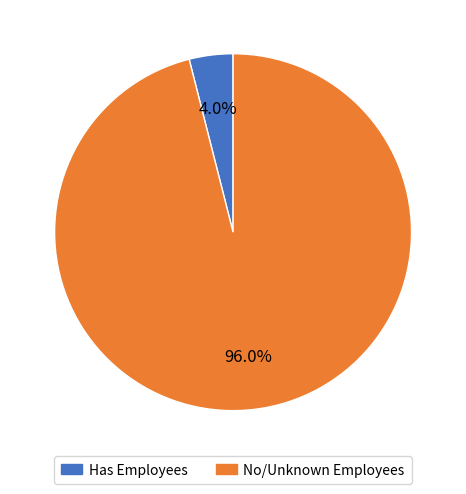

Is there any slice that represents more than half of the pie?

Yes